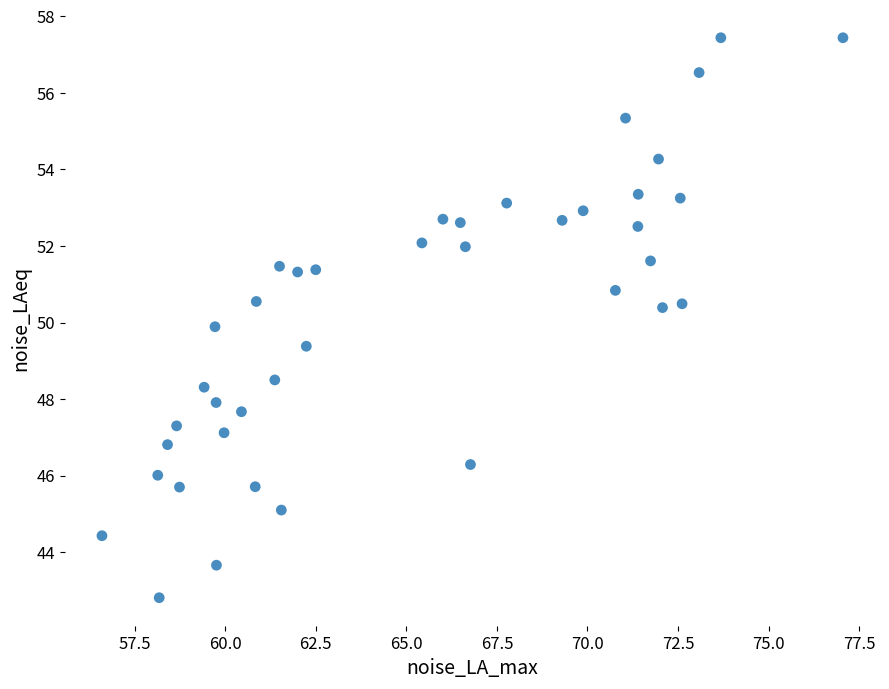

What is the range of Y values (max minus min)?

14.6